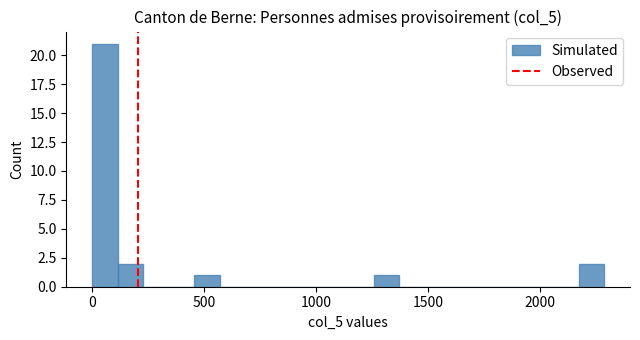

Around what value on the x-axis is the tallest bar? Give the approximate position of its centre, as read against the axis.

50